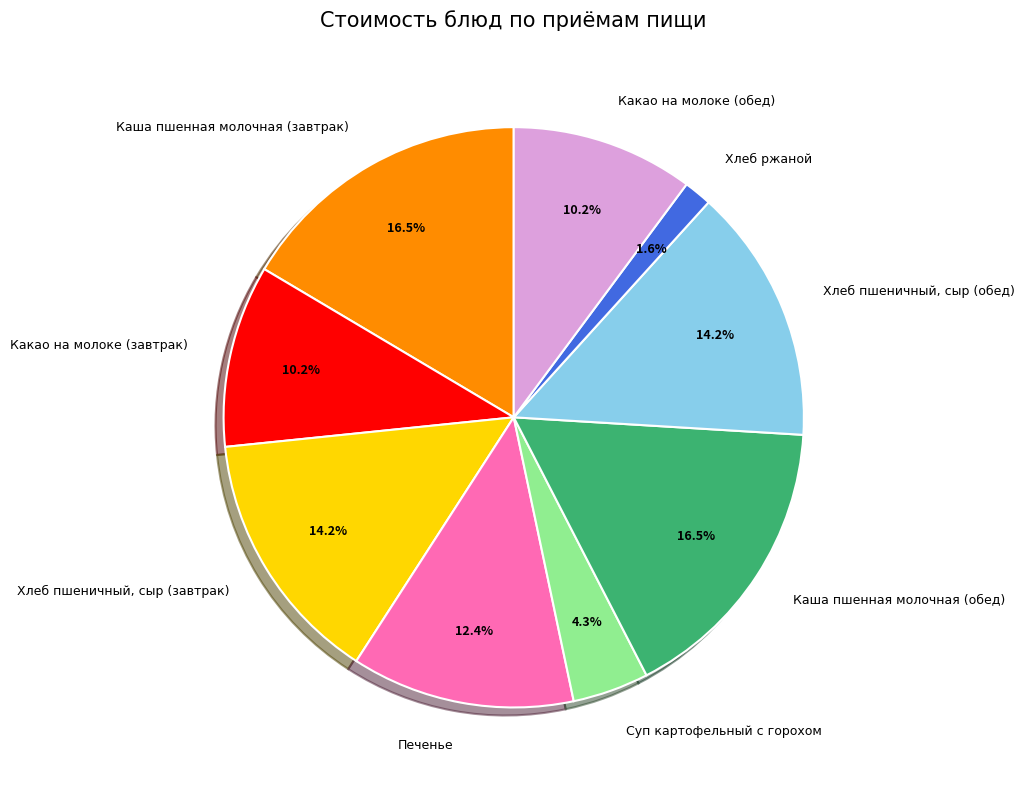

To the nearest percent, what is the average slice percentage?

11%